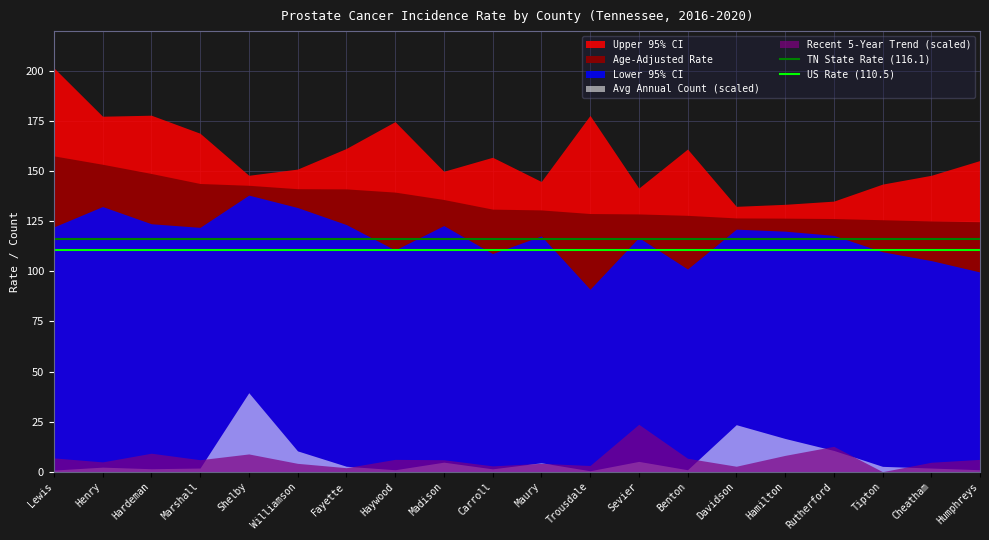

The value of TN State Rate (116.1) at Henry is 186.5. True or false?

False